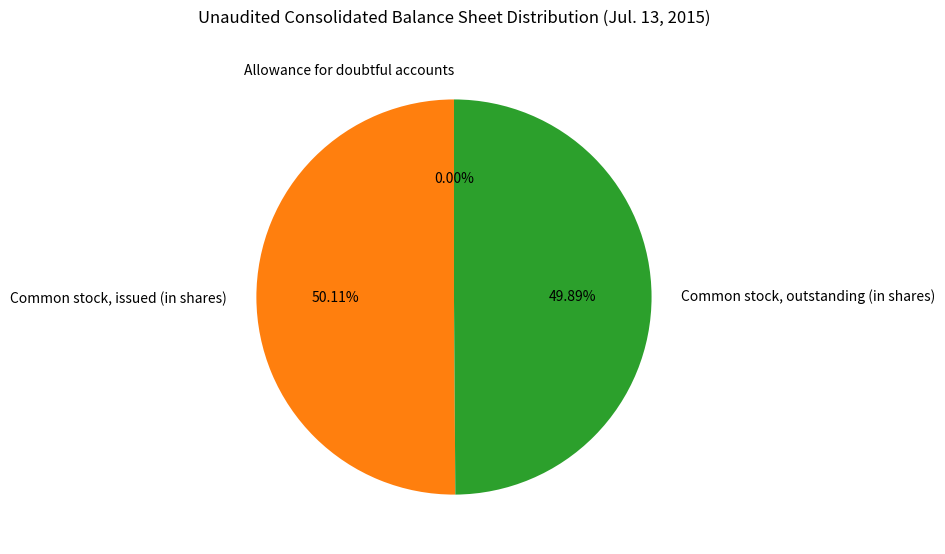

Count the number of slices in the pie.

3